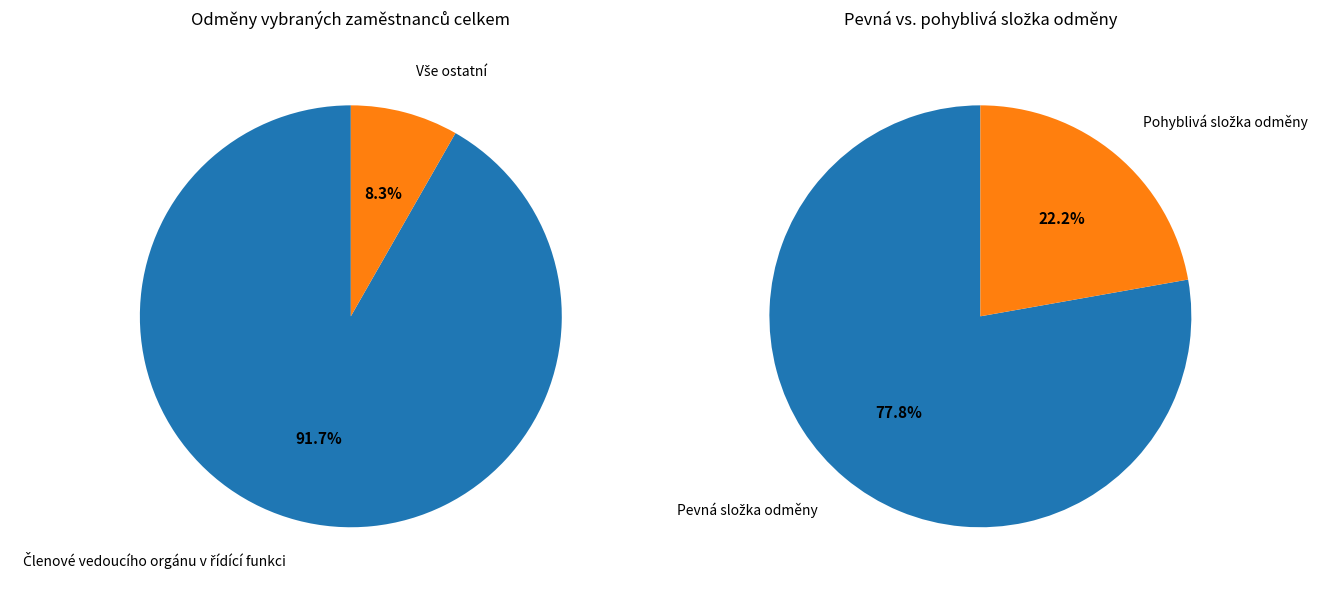

Count the number of slices in the pie.

2